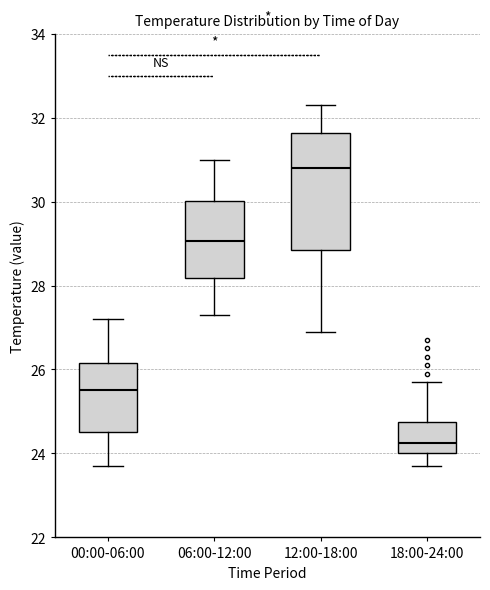

Reading left to right, read every box against the y-axis: the position of its median line, the range the box covers, and the ends of its whiskers. The values are not printed on the chart, so give them approximately, as read against the axis.

00:00-06:00: median 25.6, box 24.6 to 26.2, whiskers 23.8 to 27.2
06:00-12:00: median 29.0, box 28.2 to 30.0, whiskers 27.4 to 31.0
12:00-18:00: median 30.8, box 28.8 to 31.6, whiskers 27.0 to 32.4
18:00-24:00: median 24.2, box 24.0 to 24.8, whiskers 23.8 to 25.8